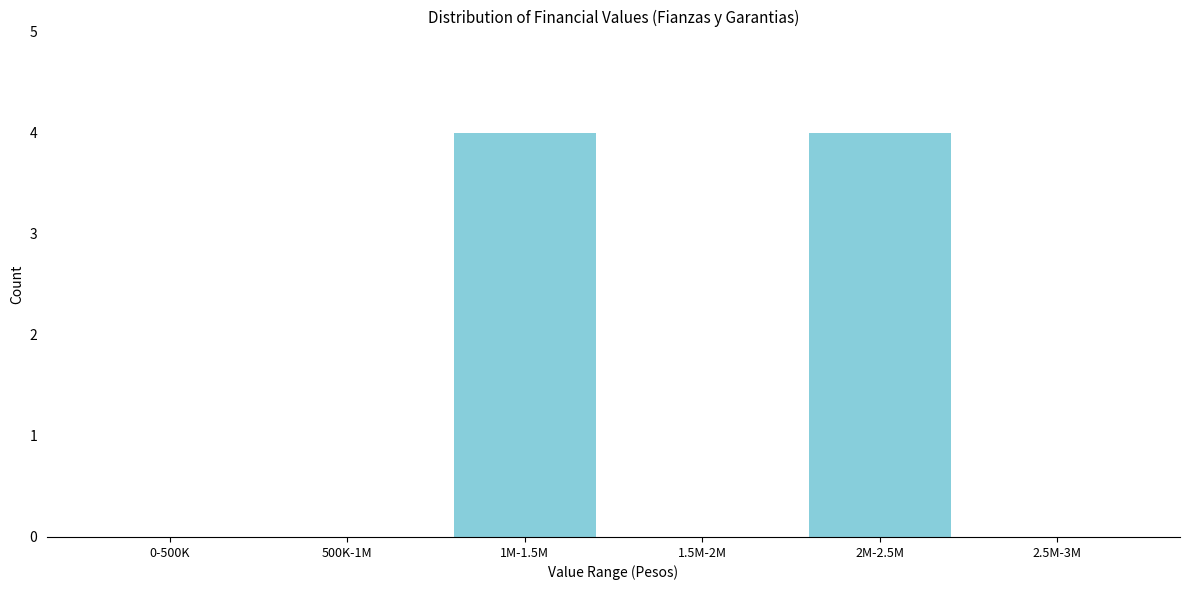

Reading left to right, transcribe all the data shown in this chart.

0-500K=0	500K-1M=0	1M-1.5M=4	1.5M-2M=0	2M-2.5M=4	2.5M-3M=0